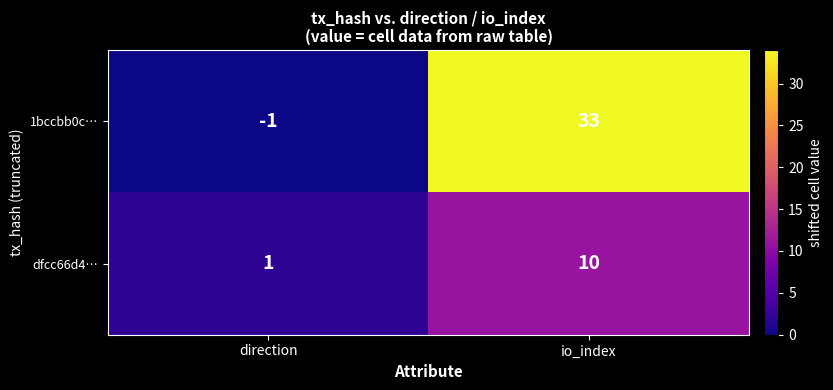

What is the total value across all series at direction?

0